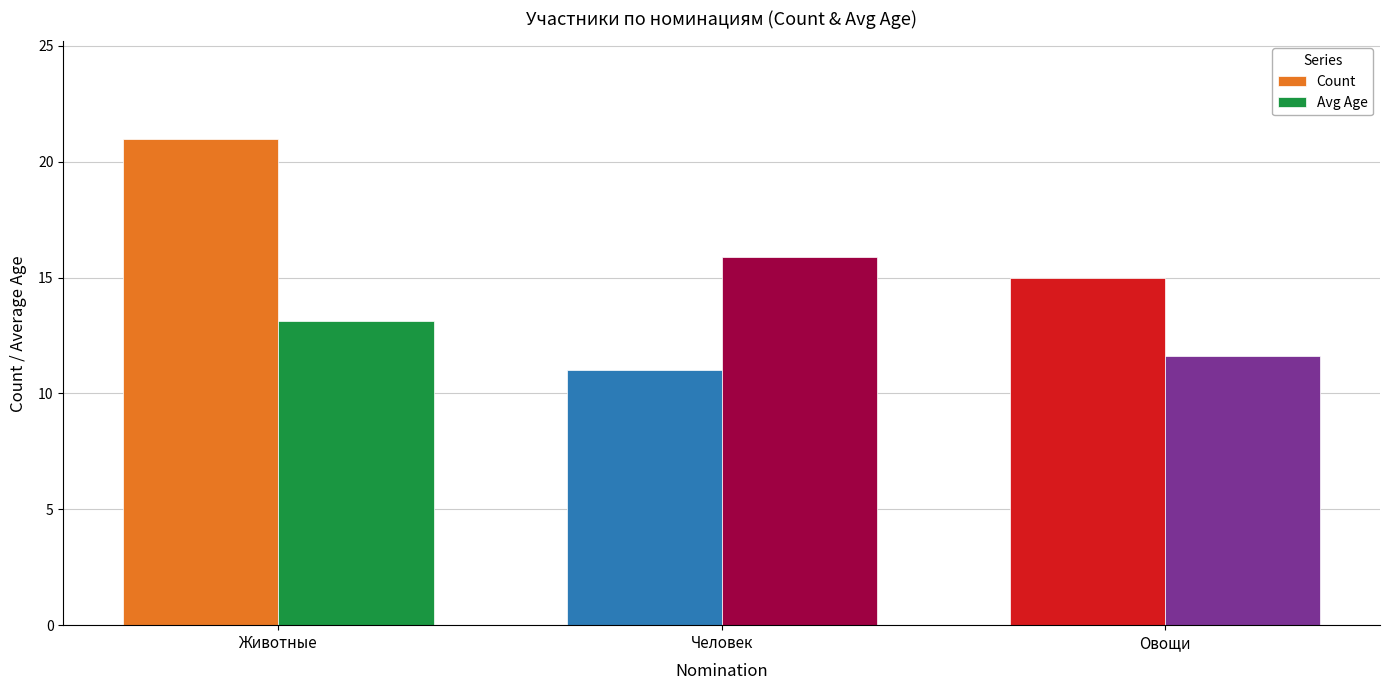

How many values in the Avg Age series are below 13?

1